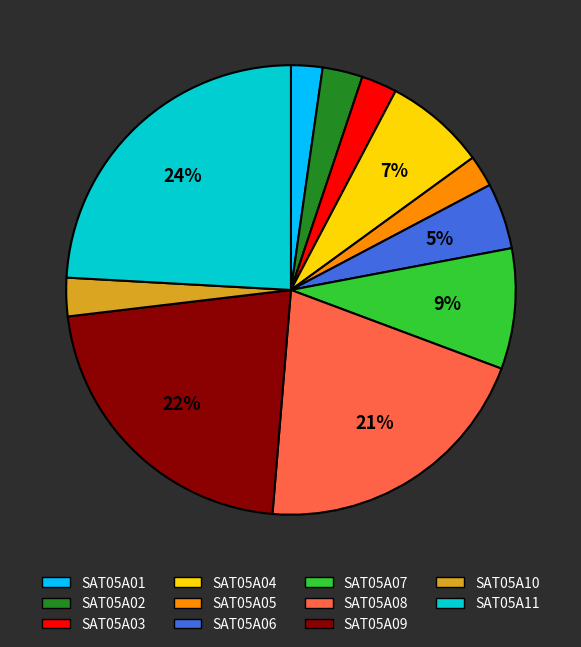

Do SAT05A09 and SAT05A05 together represent more than half of the pie?

No